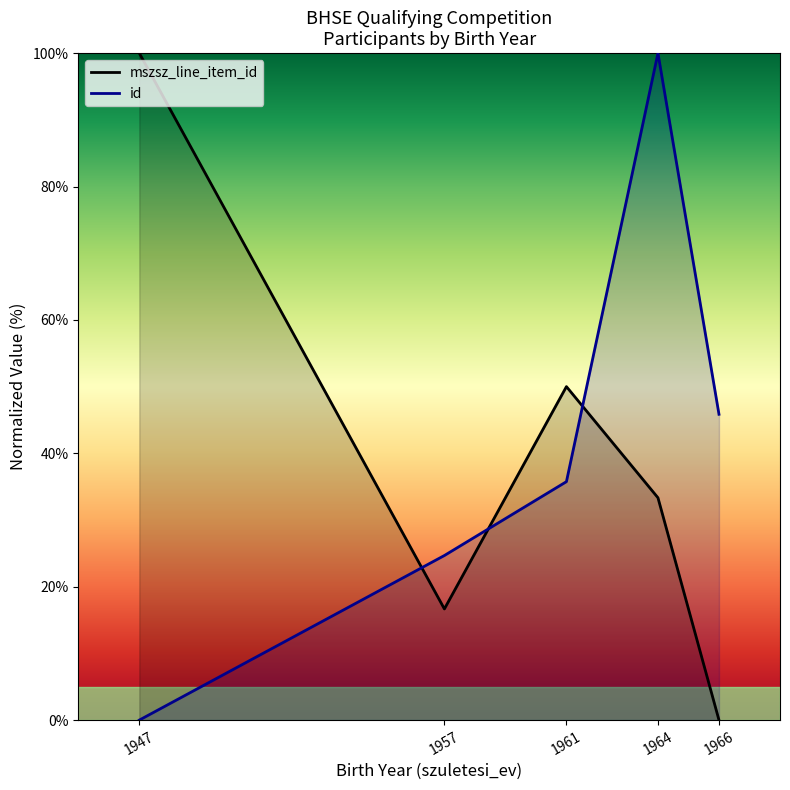

What are all the series names shown in the legend?

mszsz_line_item_id (line), id (line)